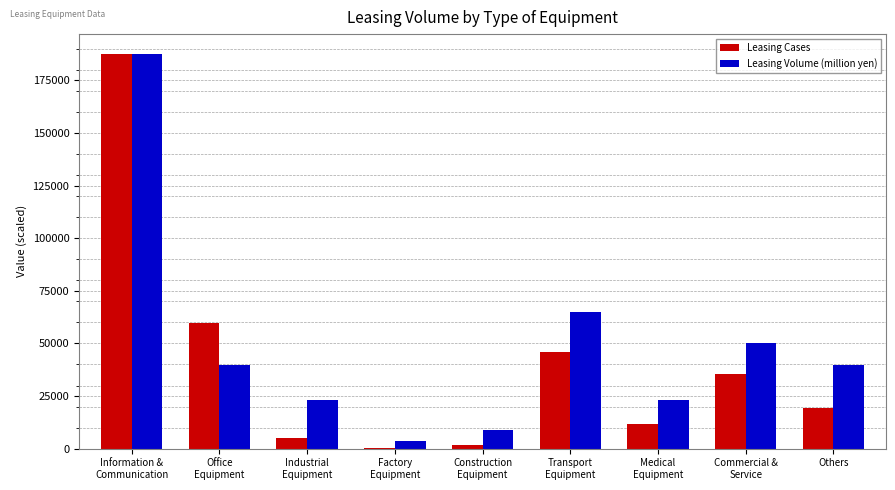

What is the average value of the Leasing Cases series?

40762.3